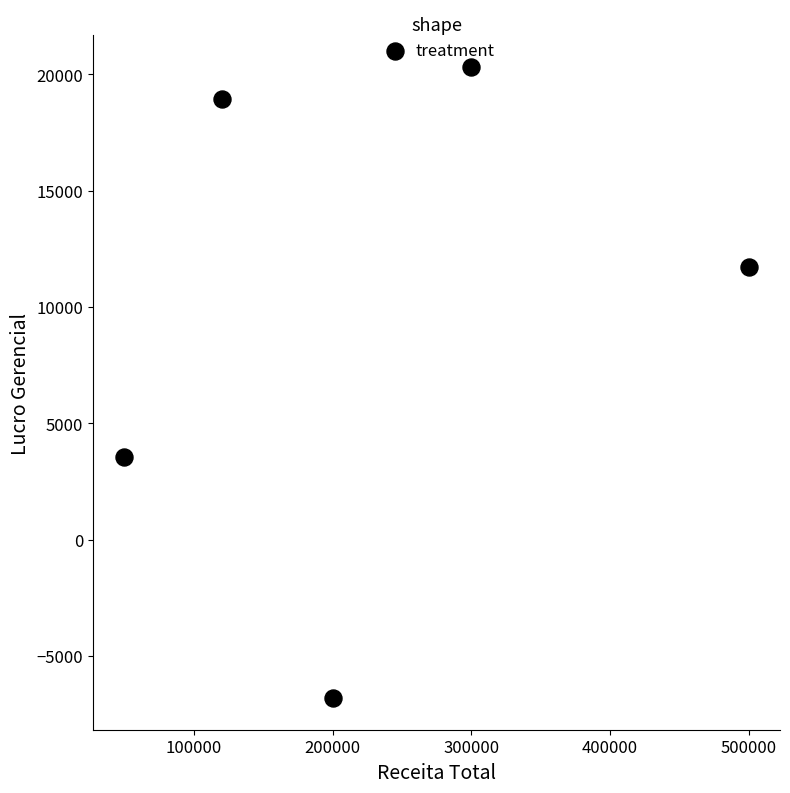

What is the range of Y values (max minus min)?

27140.2